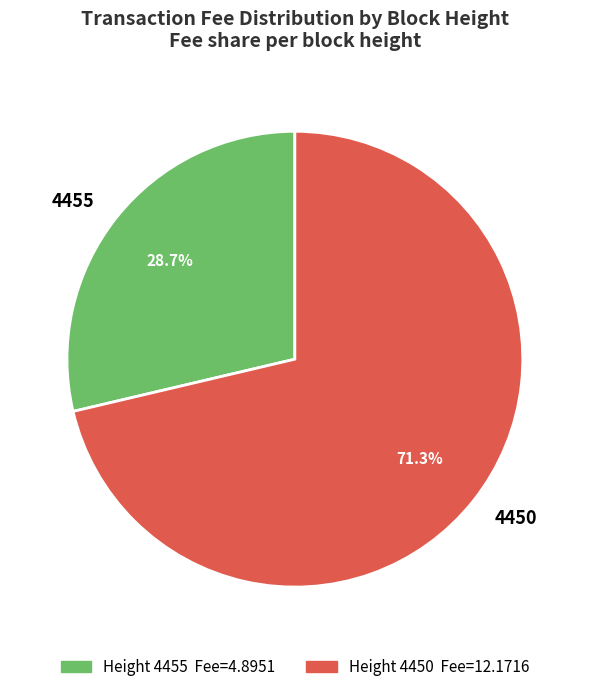

True or false: 4455 accounts for 29% of the total.

True